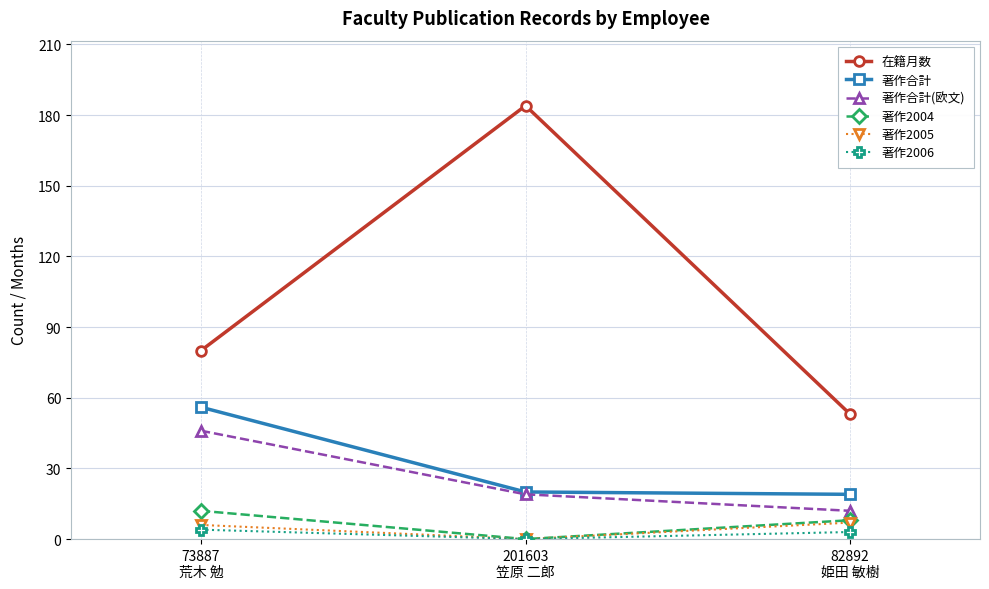

Reading left to right, what are all the values shown in this chart?

在籍月数: 73887
荒木 勉=80	201603
笠原 二郎=184	82892
姫田 敏樹=53
著作合計: 73887
荒木 勉=56	201603
笠原 二郎=20	82892
姫田 敏樹=19
著作合計(欧文): 73887
荒木 勉=46	201603
笠原 二郎=19	82892
姫田 敏樹=12
著作2004: 73887
荒木 勉=12	201603
笠原 二郎=0	82892
姫田 敏樹=8
著作2005: 73887
荒木 勉=6	201603
笠原 二郎=0	82892
姫田 敏樹=7
著作2006: 73887
荒木 勉=4	201603
笠原 二郎=0	82892
姫田 敏樹=3